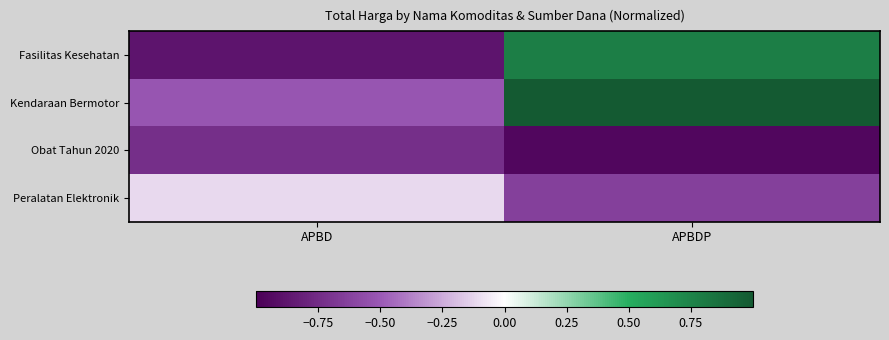

What is the total value across all series at APBDP?

0.2